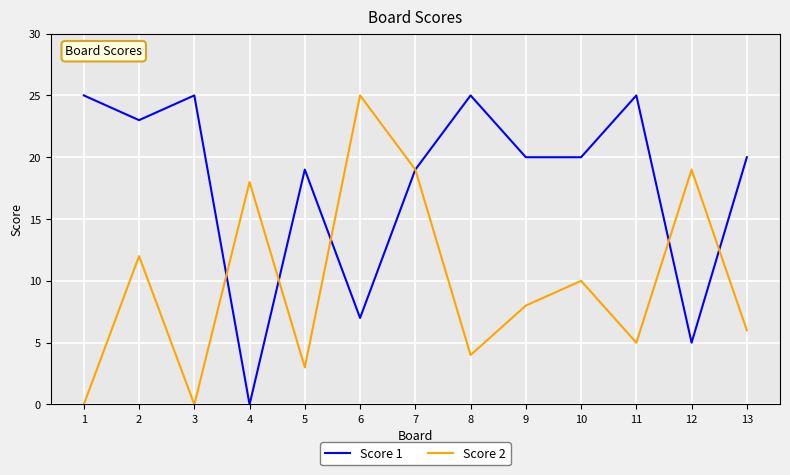

At which label does Score 2 reach its peak?

6